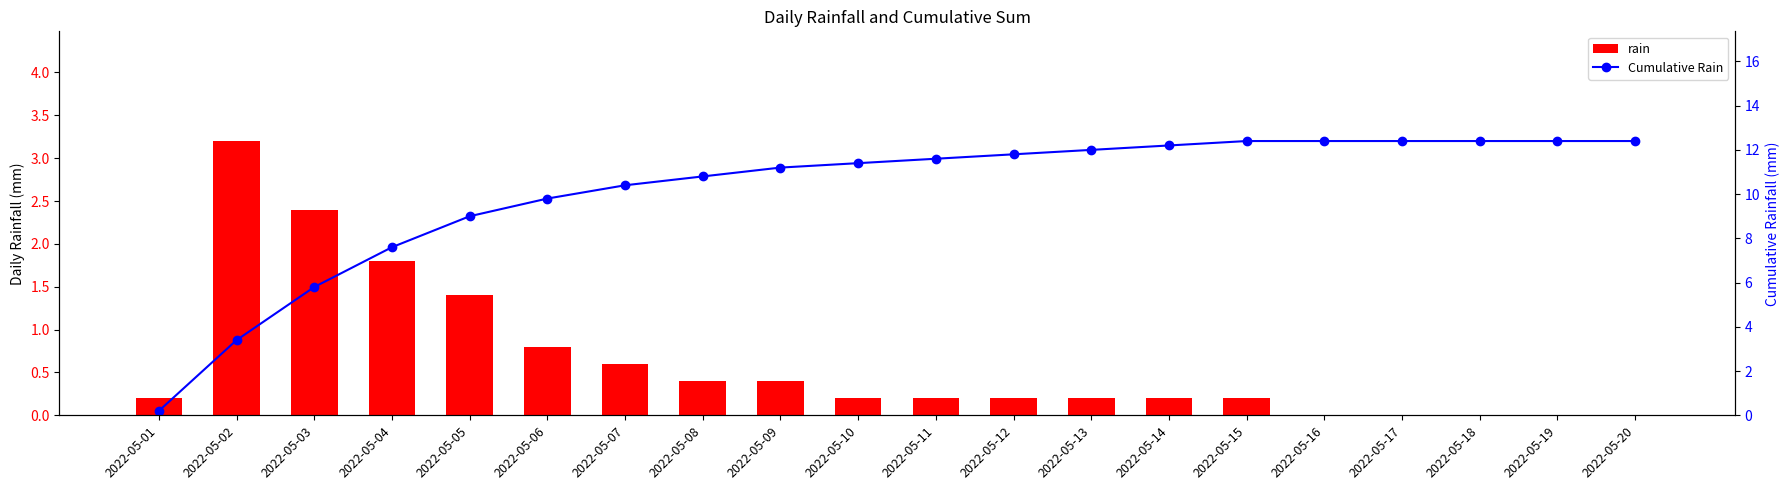

How many values in the Cumulative Rain series are below 11?

8